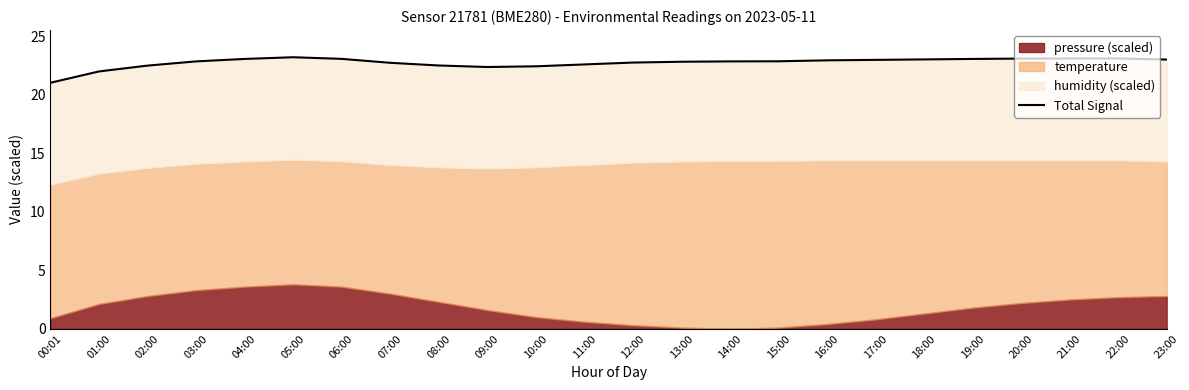

Where is the first local minimum?

09:00